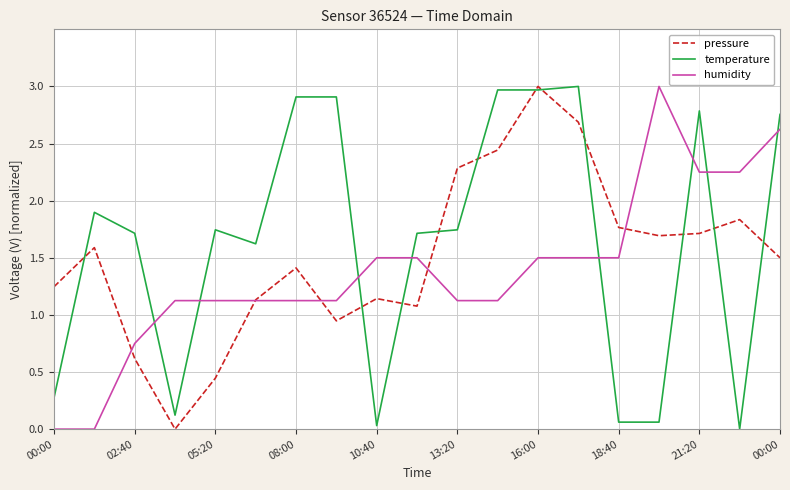

After their last crossing, which series has the higher values: humidity or temperature?

temperature